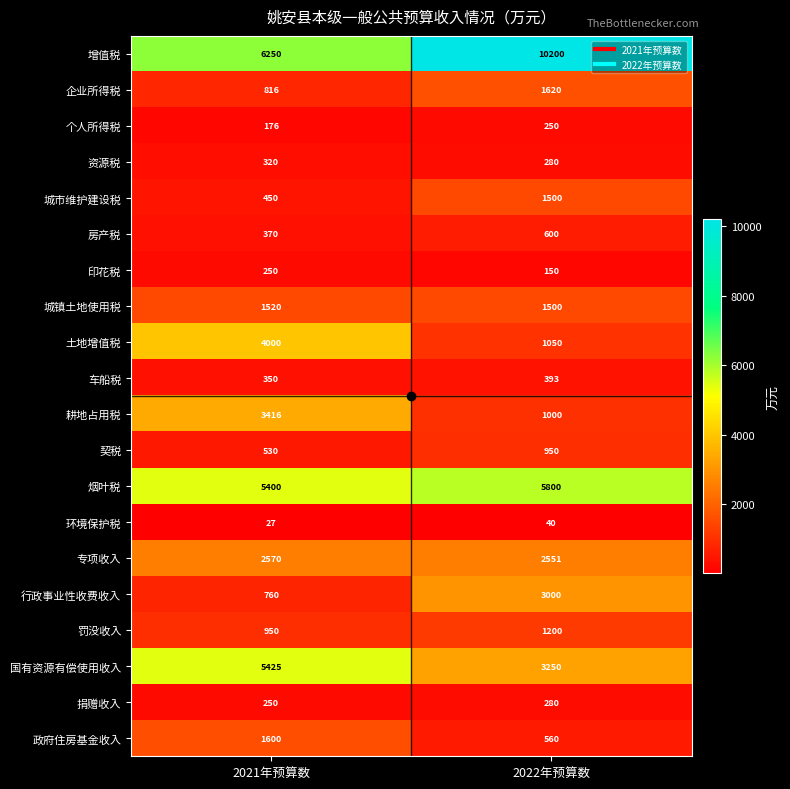

What is the spread (max minus min) of values at 2021年预算数?

6223